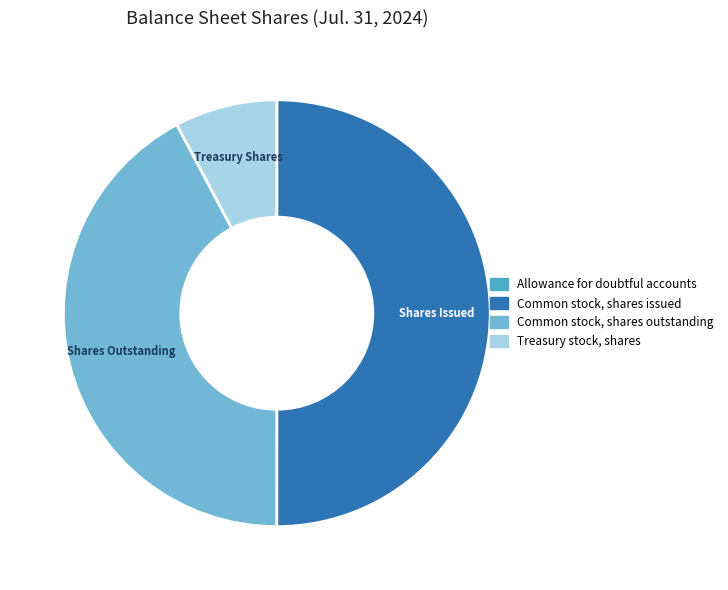

Is the sum of Treasury stock, shares and Common stock, shares issued greater than half?

Yes